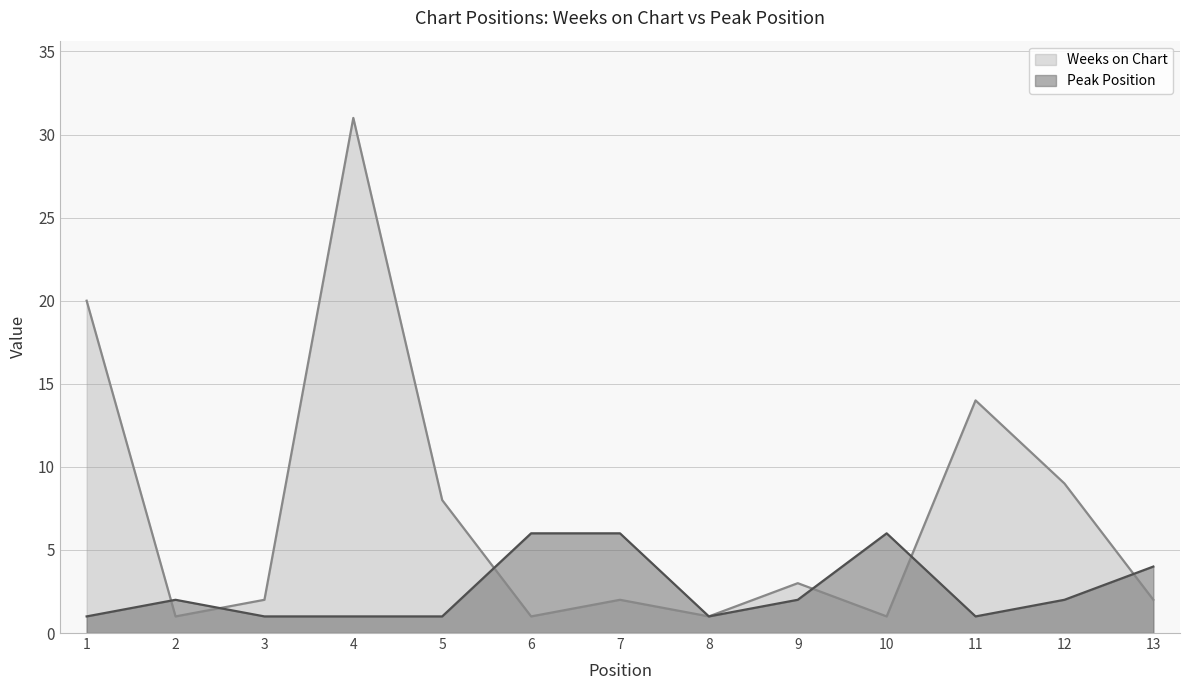

Between which two adjacent categories do Peak Position and Weeks on Chart first intersect?

1 and 2